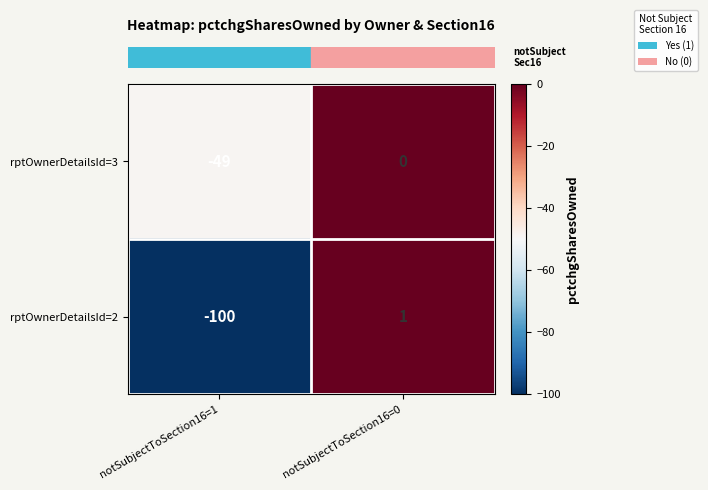

True or false: rptOwnerDetailsId=3 has a value of -24 at notSubjectToSection16=0.

False